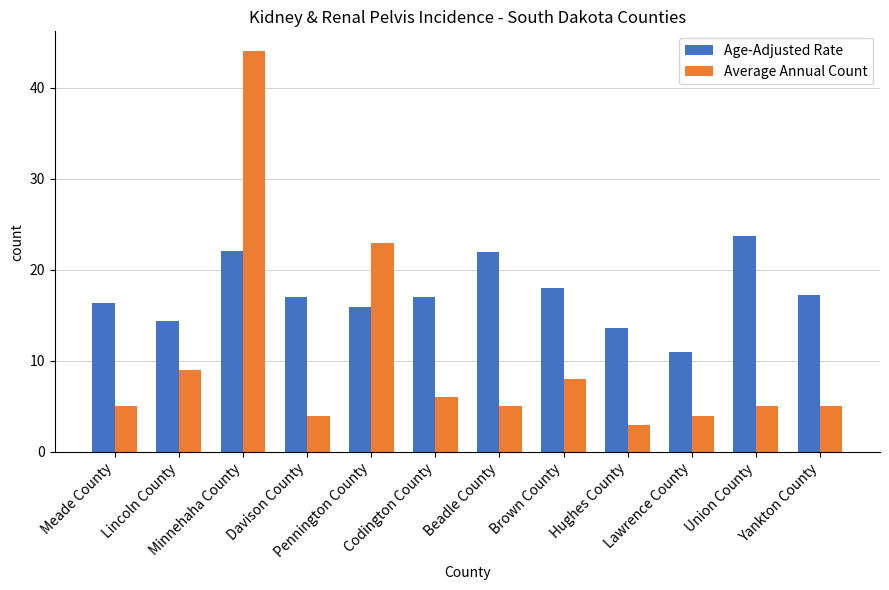

Are the bars horizontal?

No